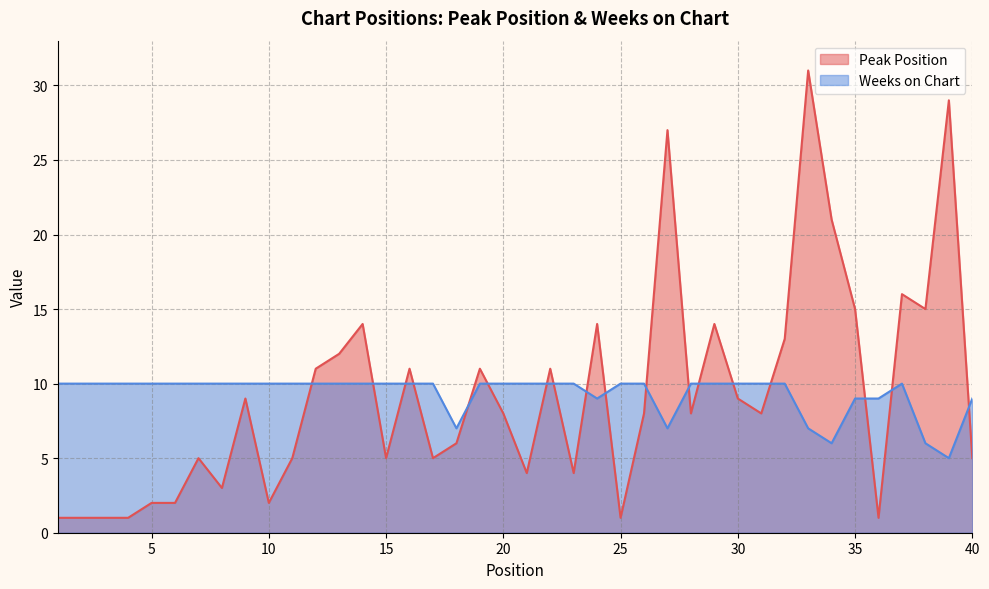

Count the number of data series in this chart.

2